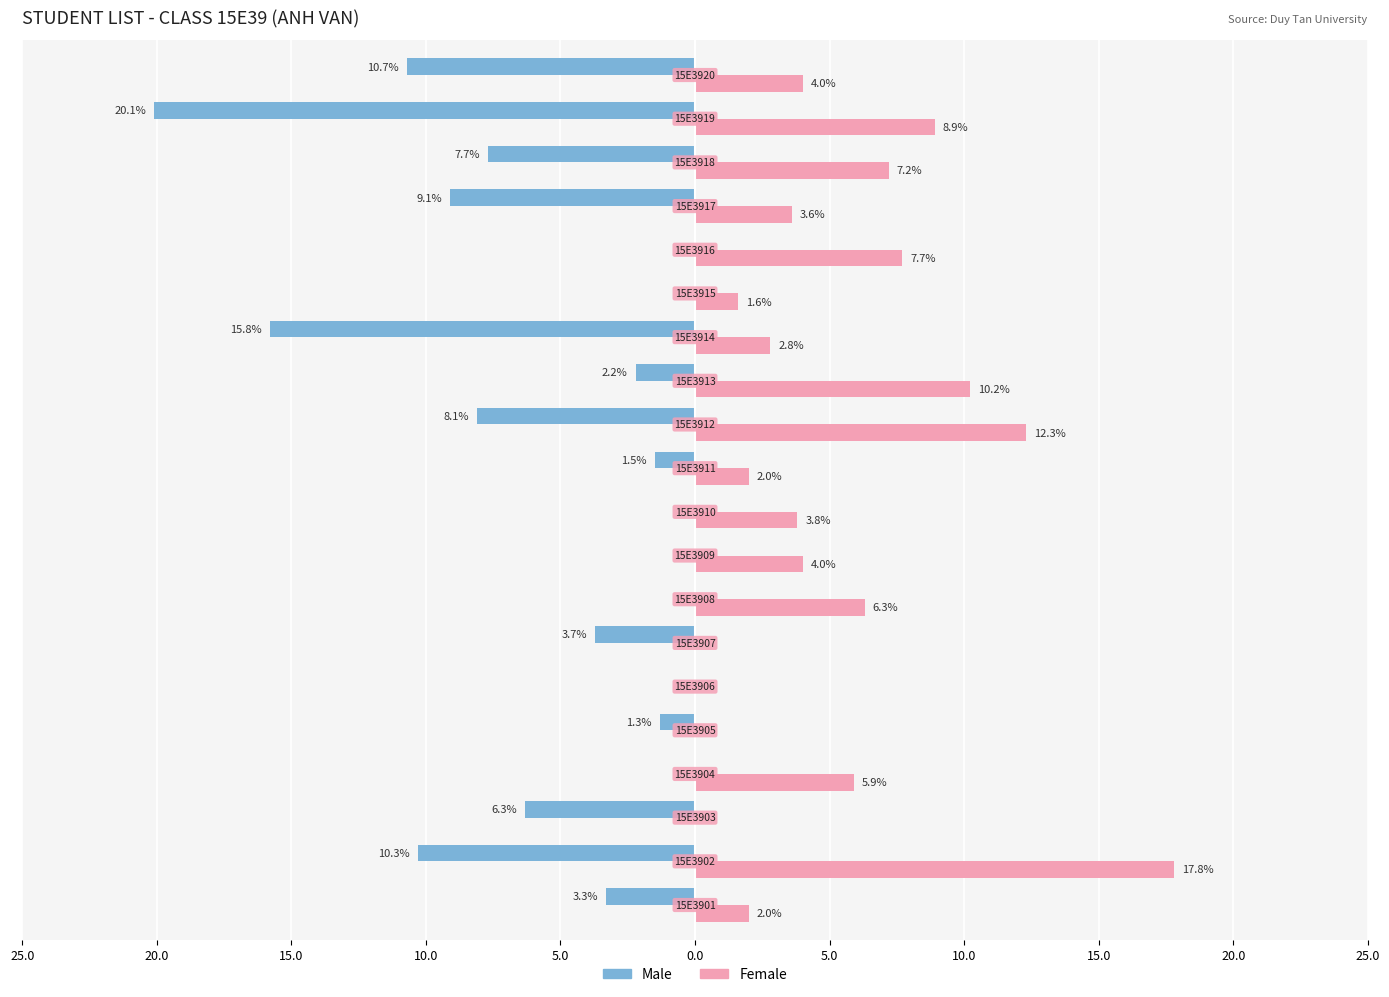

What are all the series names shown in the legend?

Male, Female